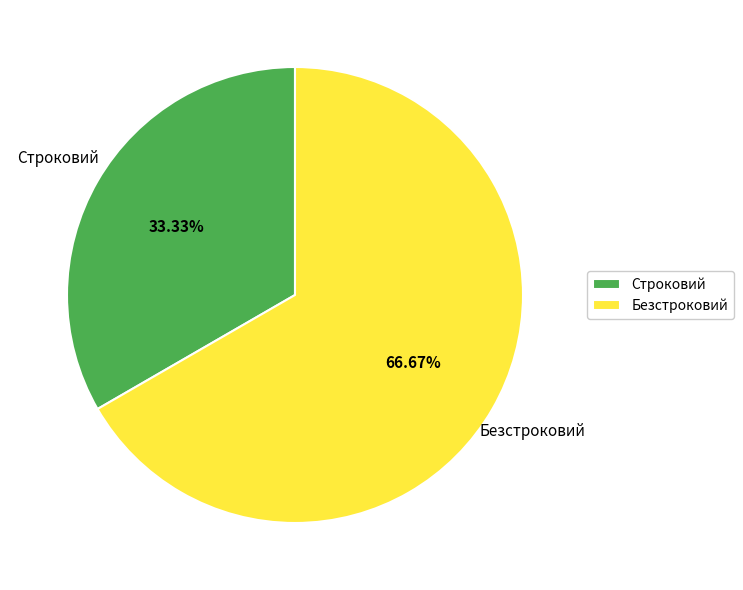

To the nearest percent, what portion does Безстроковий represent?

67%